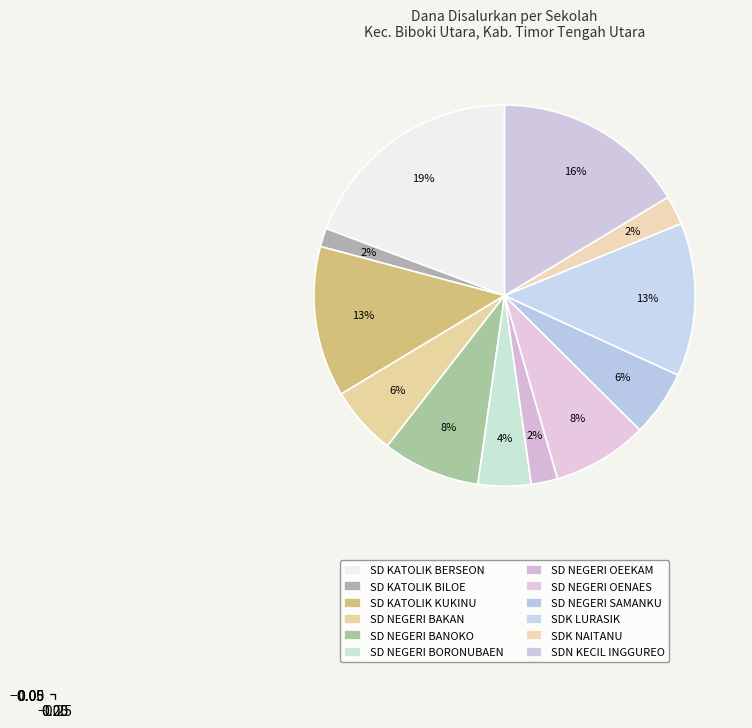

How many slices are in this pie chart?

12